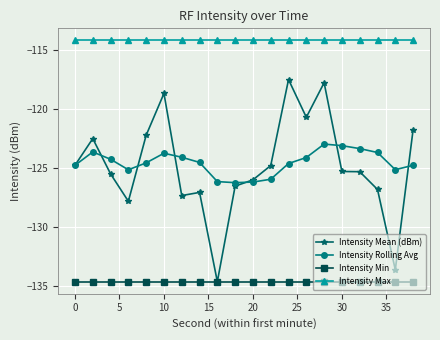

True or false: Intensity Max and Intensity Rolling Avg cross at least once.

False